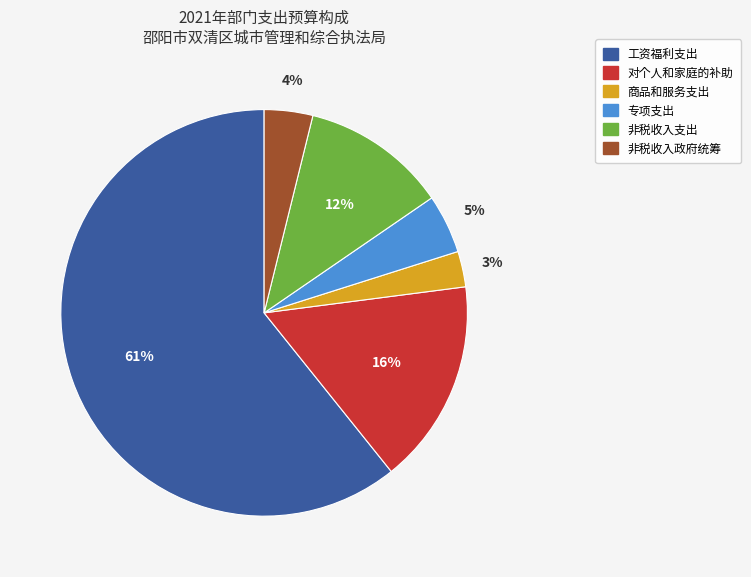

To the nearest percent, what is the combined percentage of 专项支出 and 商品和服务支出?

8%